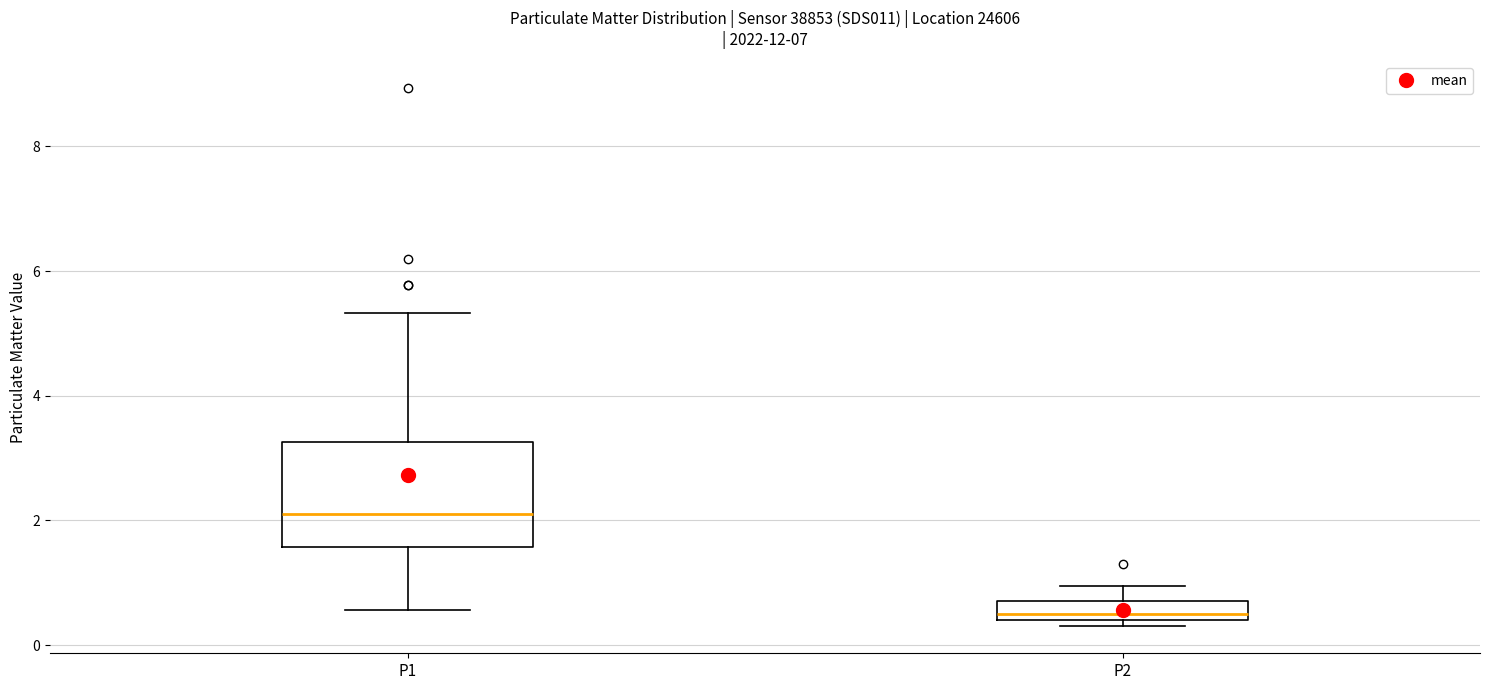

Comparing the boxes themselves (not the whiskers), which one is the tallest?

P1